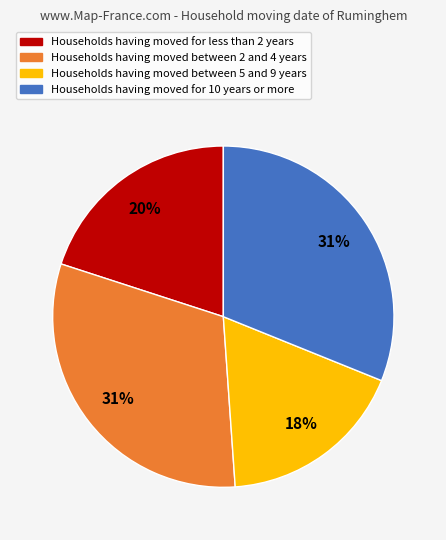

How many slices are in this pie chart?

4